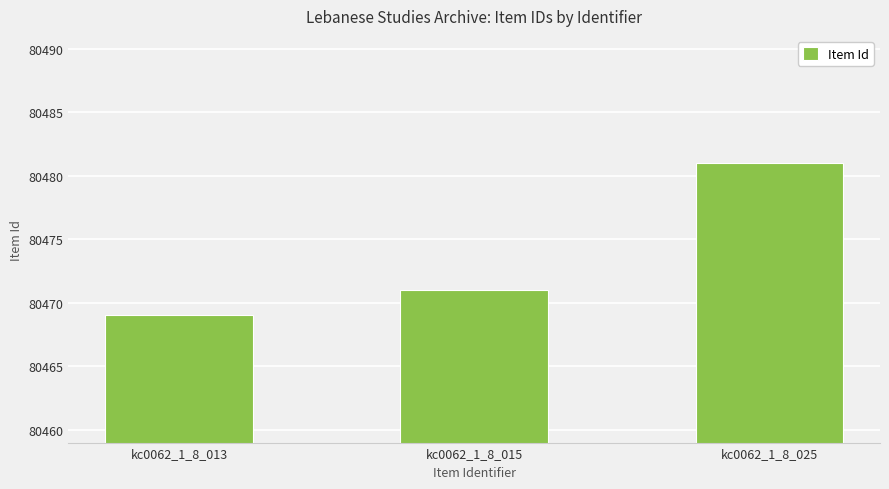

What is the maximum value shown in the chart?

80481